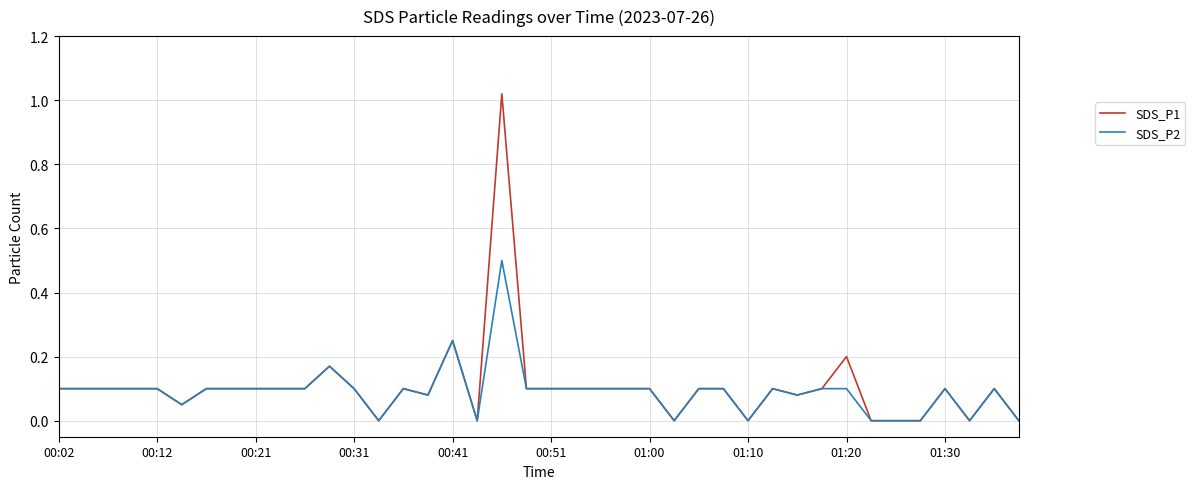

What is the highest value of the SDS_P2 series?

0.5